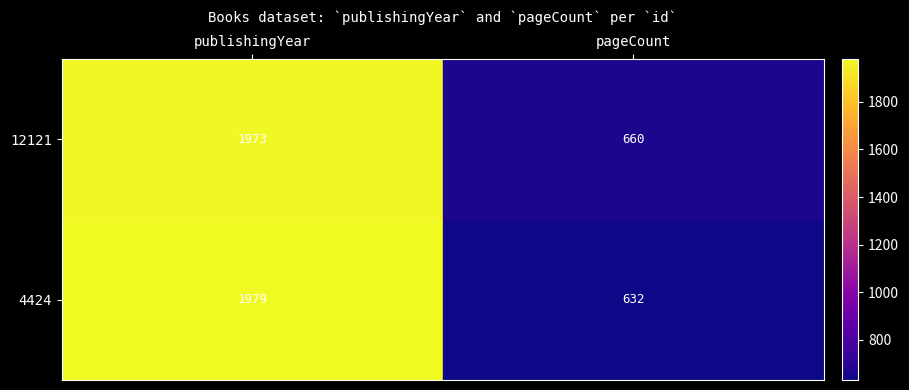

At which category is the sum across all series the highest?

publishingYear